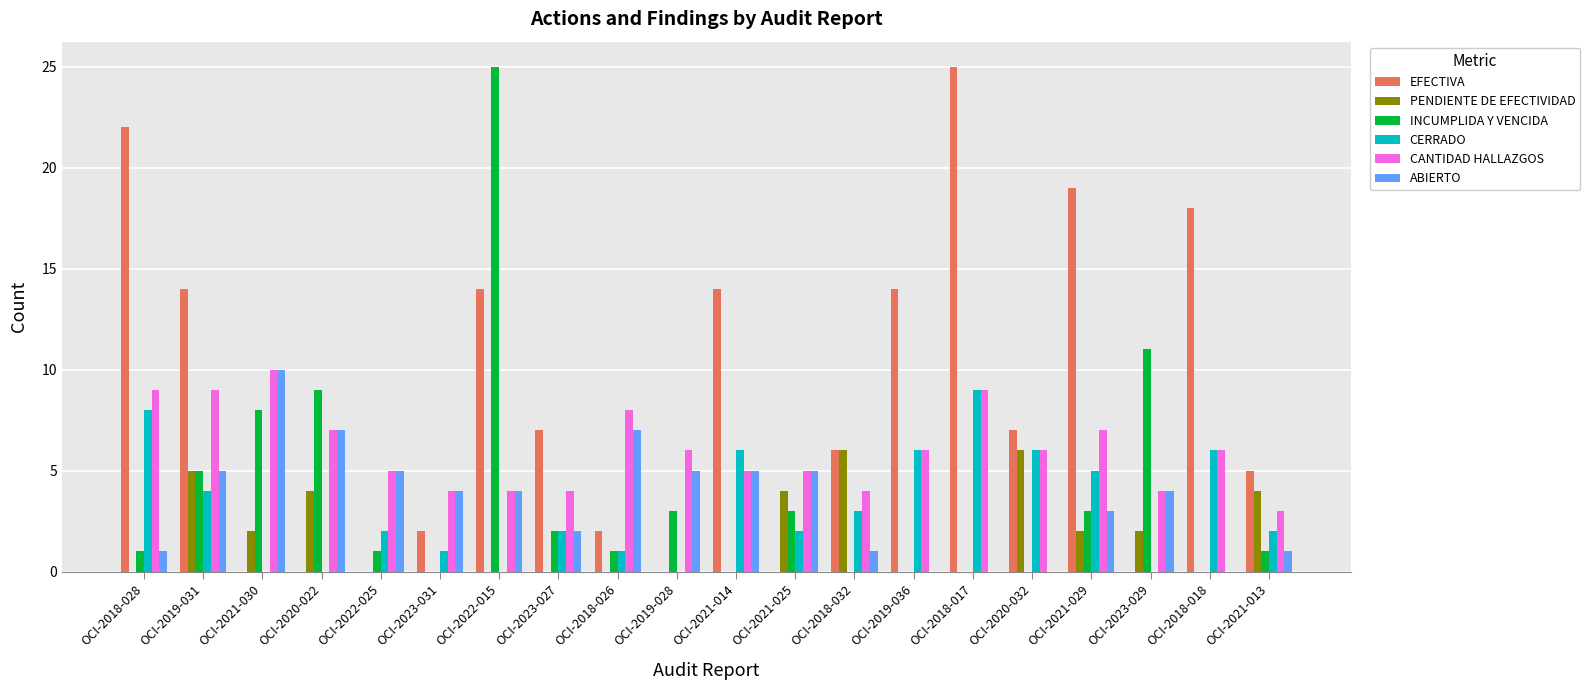

Between OCI-2021-030 and OCI-2018-026, which series saw the biggest shift?

INCUMPLIDA Y VENCIDA